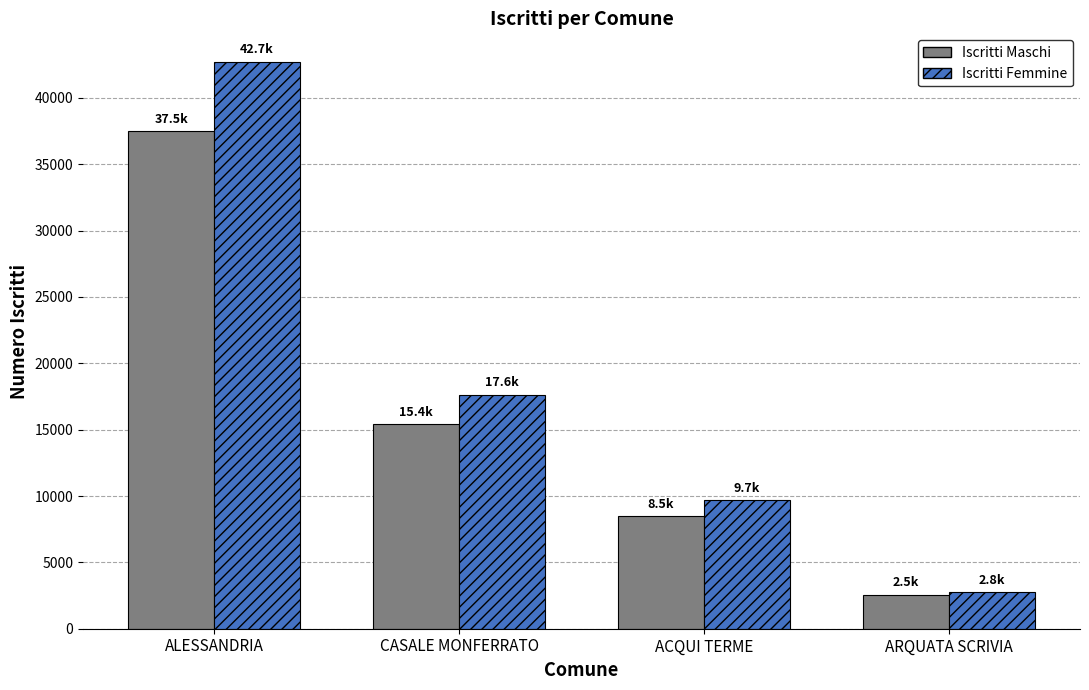

What is the maximum value shown in the chart?

42731